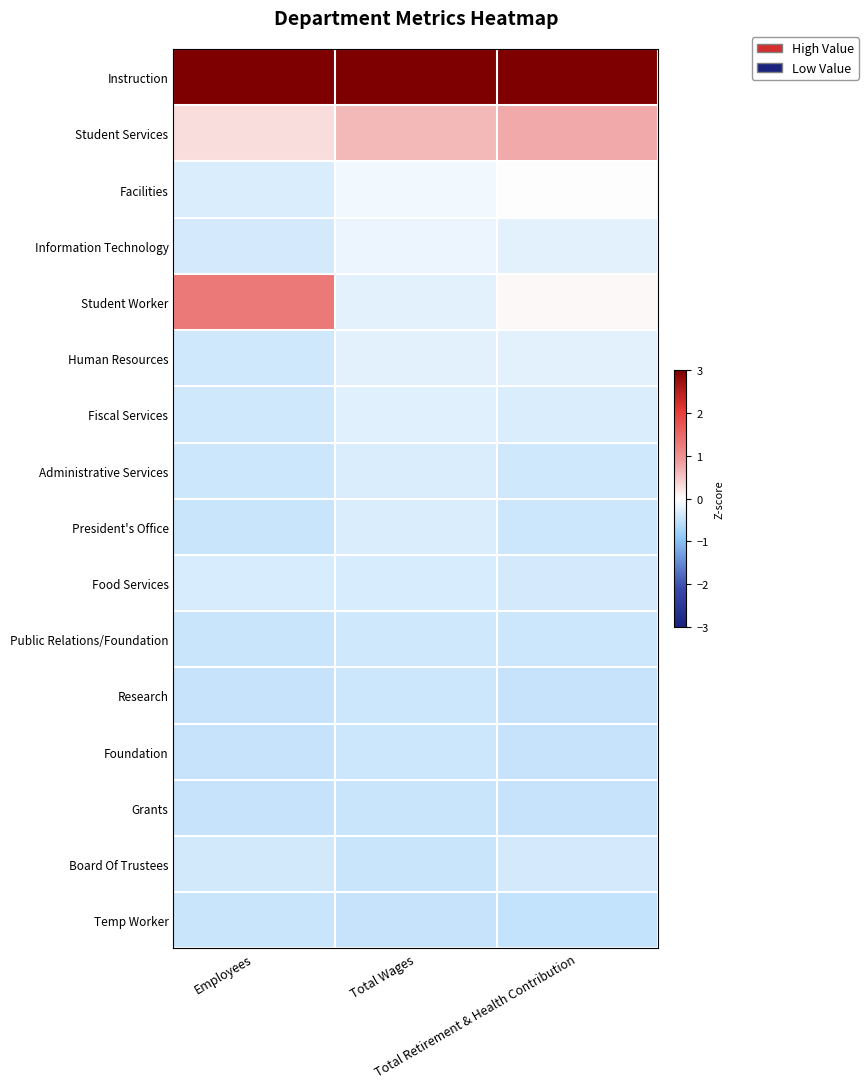

At which category is the sum across all series the highest?

Employees